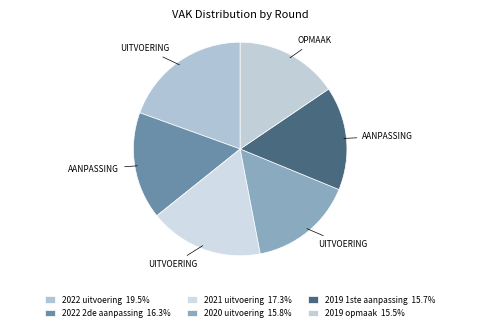

How many segments does this pie chart have?

6